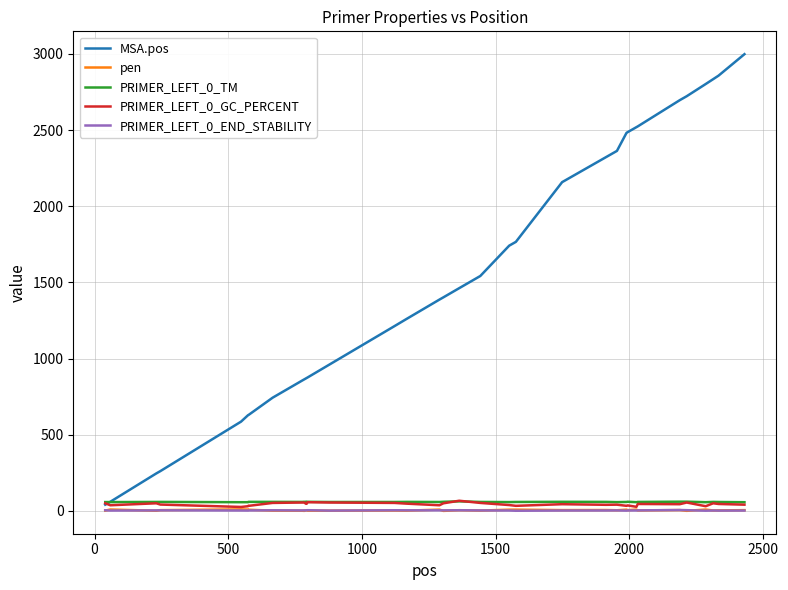

What is the lowest value of the PRIMER_LEFT_0_GC_PERCENT series?

25.9